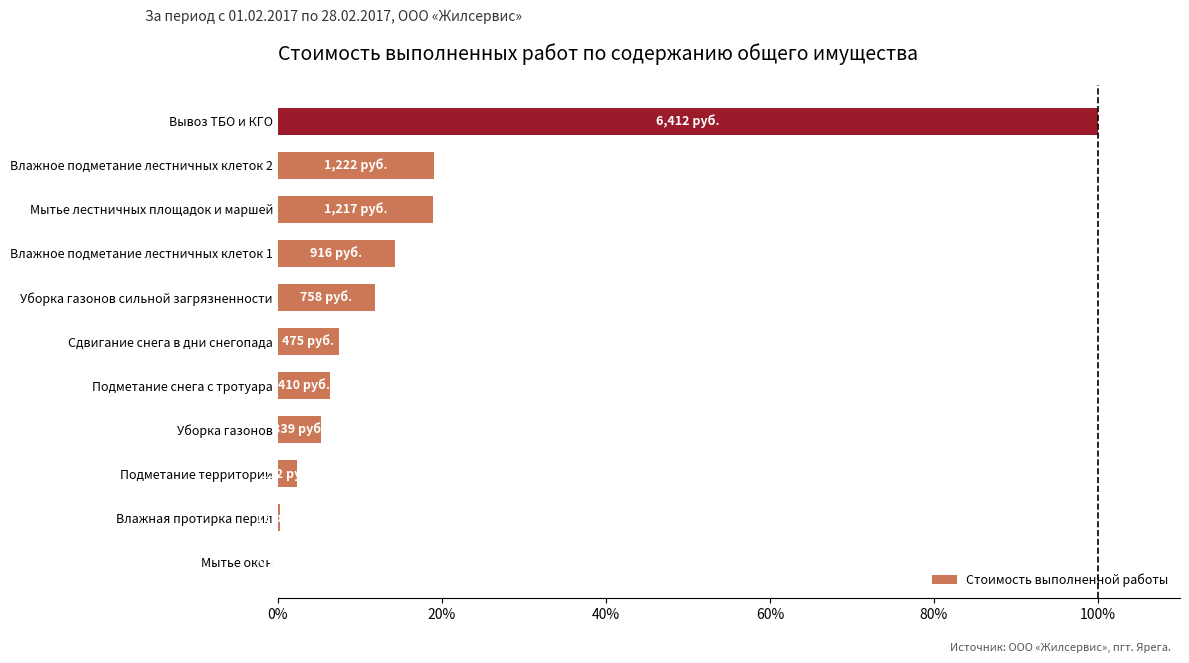

How many values exceed 7?

6